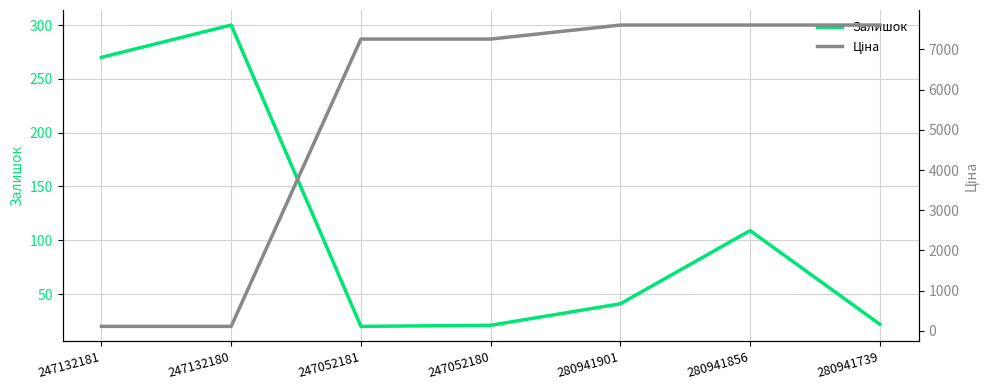

The value of Ціна at 247132180 is 183.2. True or false?

False